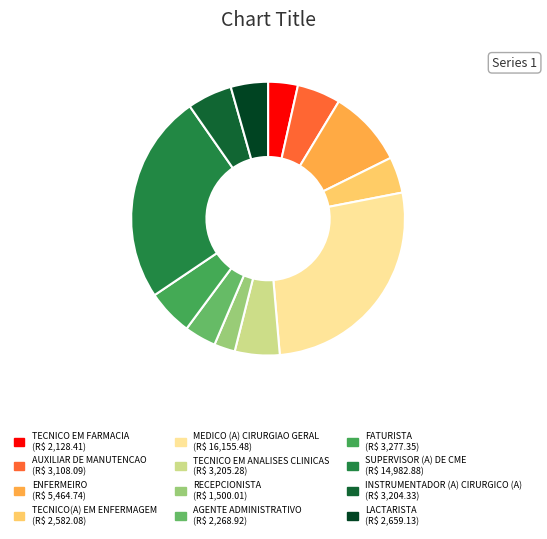

What is the largest slice in the pie chart?

MEDICO (A) CIRURGIAO GERAL